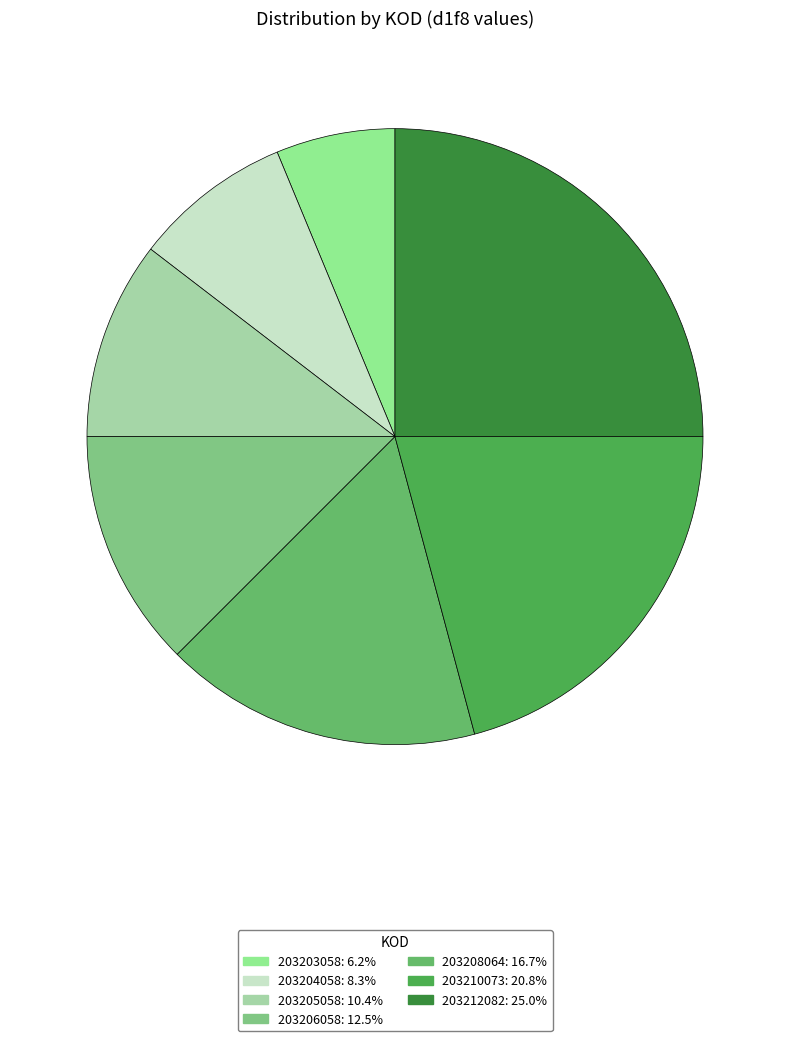

Count the number of slices in the pie.

7